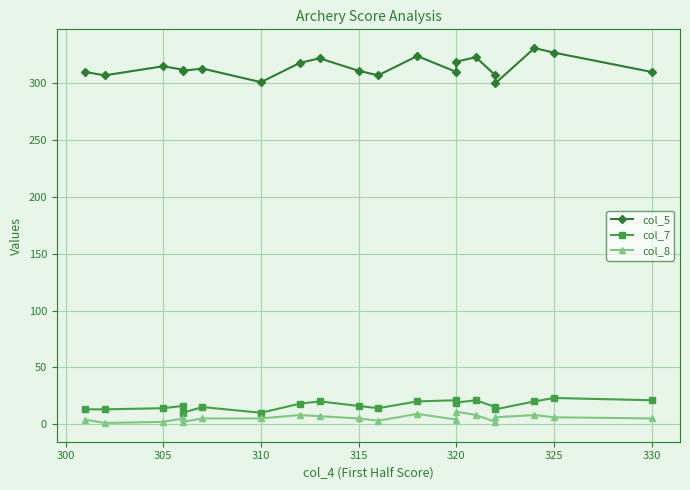

What is the average value of the col_5 series?

314